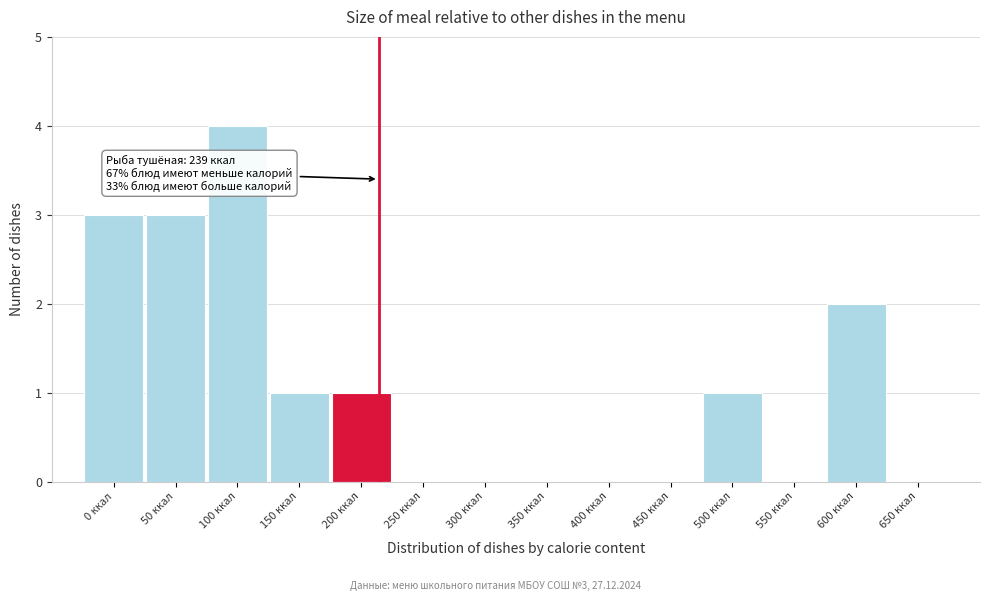

Reading right to left, extract all data points from this chart.

650 ккал=0	600 ккал=2	550 ккал=0	500 ккал=1	450 ккал=0	400 ккал=0	350 ккал=0	300 ккал=0	250 ккал=0	200 ккал=1	150 ккал=1	100 ккал=4	50 ккал=3	0 ккал=3